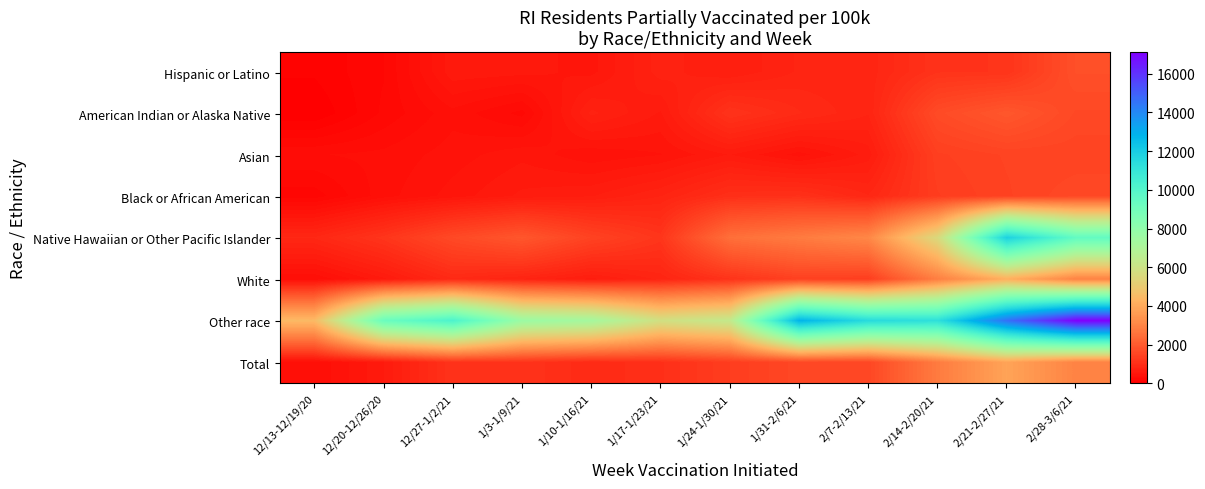

Reading right to left, transcribe all the data shown in this chart.

Hispanic or Latino: 2/28-3/6/21=1747	2/21-2/27/21=1141	2/14-2/20/21=1123	2/7-2/13/21=827	1/31-2/6/21=813	1/24-1/30/21=668	1/17-1/23/21=769	1/10-1/16/21=511	1/3-1/9/21=561	12/27-1/2/21=581	12/20-12/26/20=195	12/13-12/19/20=79
American Indian or Alaska Native: 2/28-3/6/21=1591	2/21-2/27/21=1915	2/14-2/20/21=1645	2/7-2/13/21=809	1/31-2/6/21=944	1/24-1/30/21=1133	1/17-1/23/21=593	1/10-1/16/21=755	1/3-1/9/21=243	12/27-1/2/21=378	12/20-12/26/20=216	12/13-12/19/20=0
Asian: 2/28-3/6/21=1489	2/21-2/27/21=1480	2/14-2/20/21=1389	2/7-2/13/21=629	1/31-2/6/21=436	1/24-1/30/21=604	1/17-1/23/21=464	1/10-1/16/21=416	1/3-1/9/21=515	12/27-1/2/21=433	12/20-12/26/20=353	12/13-12/19/20=330
Black or African American: 2/28-3/6/21=1590	2/21-2/27/21=1459	2/14-2/20/21=1329	2/7-2/13/21=875	1/31-2/6/21=1081	1/24-1/30/21=1046	1/17-1/23/21=800	1/10-1/16/21=663	1/3-1/9/21=619	12/27-1/2/21=497	12/20-12/26/20=373	12/13-12/19/20=163
Native Hawaiian or Other Pacific Islander: 2/28-3/6/21=9503	2/21-2/27/21=11842	2/14-2/20/21=5556	2/7-2/13/21=3070	1/31-2/6/21=2778	1/24-1/30/21=2485	1/17-1/23/21=1170	1/10-1/16/21=1462	1/3-1/9/21=1901	12/27-1/2/21=1608	12/20-12/26/20=1170	12/13-12/19/20=877
White: 2/28-3/6/21=2921	2/21-2/27/21=4129	2/14-2/20/21=2843	2/7-2/13/21=1354	1/31-2/6/21=1417	1/24-1/30/21=1119	1/17-1/23/21=821	1/10-1/16/21=644	1/3-1/9/21=794	12/27-1/2/21=924	12/20-12/26/20=581	12/13-12/19/20=334
Other race: 2/28-3/6/21=17109	2/21-2/27/21=14598	2/14-2/20/21=11269	2/7-2/13/21=11481	1/31-2/6/21=12835	1/24-1/30/21=6305	1/17-1/23/21=5853	1/10-1/16/21=7292	1/3-1/9/21=7616	12/27-1/2/21=10226	12/20-12/26/20=9238	12/13-12/19/20=4457
Total: 2/28-3/6/21=2964	2/21-2/27/21=3819	2/14-2/20/21=2769	2/7-2/13/21=1549	1/31-2/6/21=1574	1/24-1/30/21=1337	1/17-1/23/21=1057	1/10-1/16/21=949	1/3-1/9/21=1131	12/27-1/2/21=1127	12/20-12/26/20=595	12/13-12/19/20=340